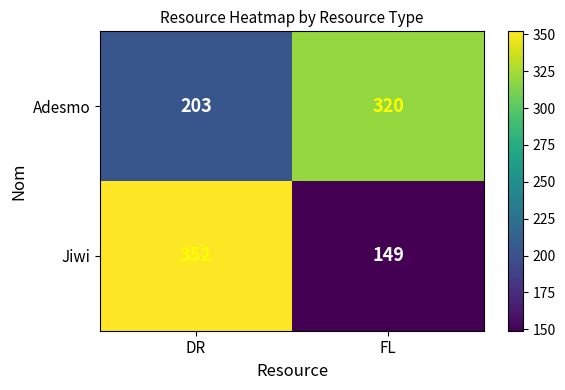

At how many categories does at least one series exceed 272?

2